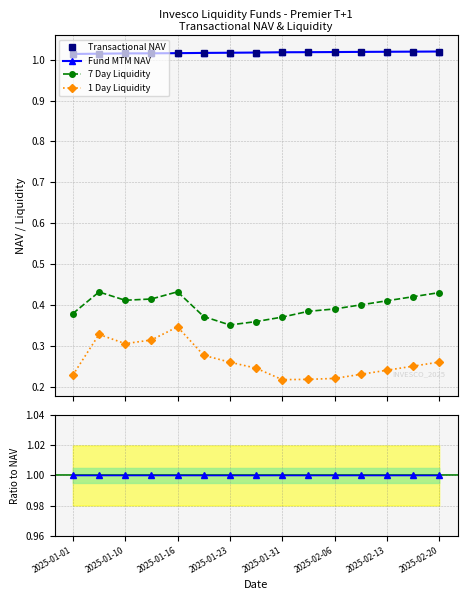

Count the Fund MTM NAV values in the range 1 to 2.

15